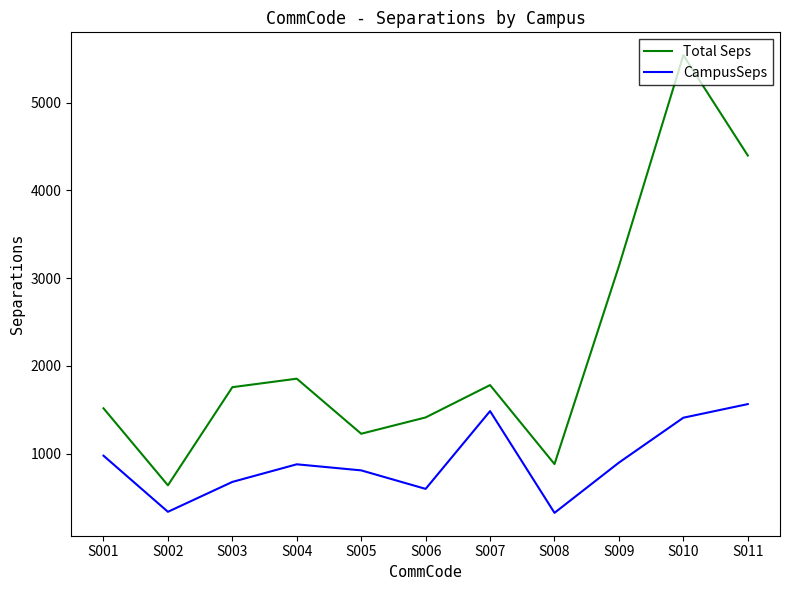

What is the difference between the maximum and minimum values in the CampusSeps series?

1239.2